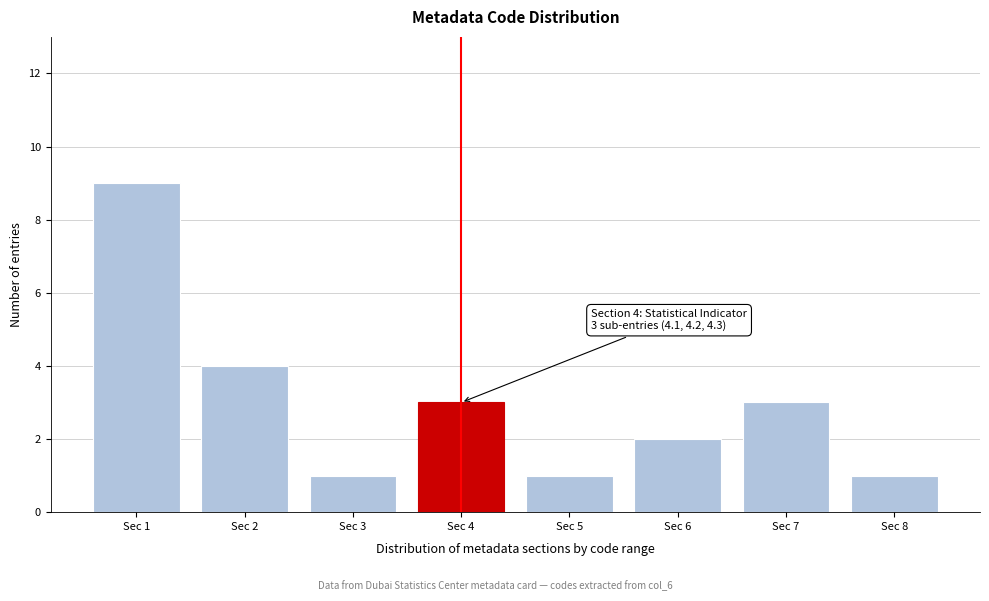

Reading left to right, transcribe all the data shown in this chart.

Sec 1=9	Sec 2=4	Sec 3=1	Sec 4=3	Sec 5=1	Sec 6=2	Sec 7=3	Sec 8=1